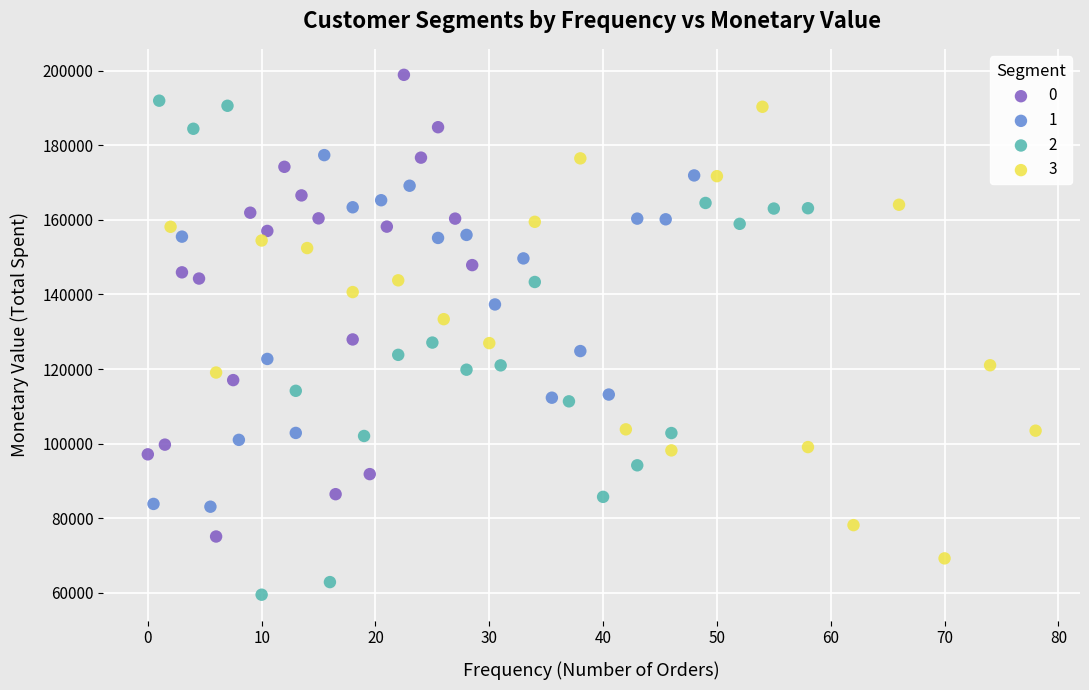

What are all the series names shown in the legend?

0, 1, 2, 3